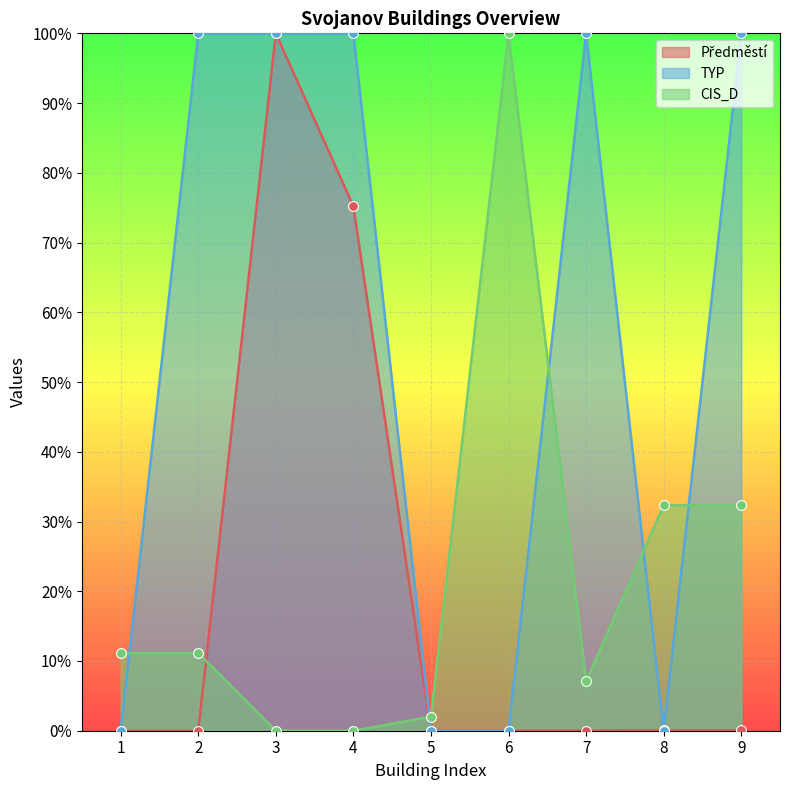

Which series has the largest total across all categories?

TYP